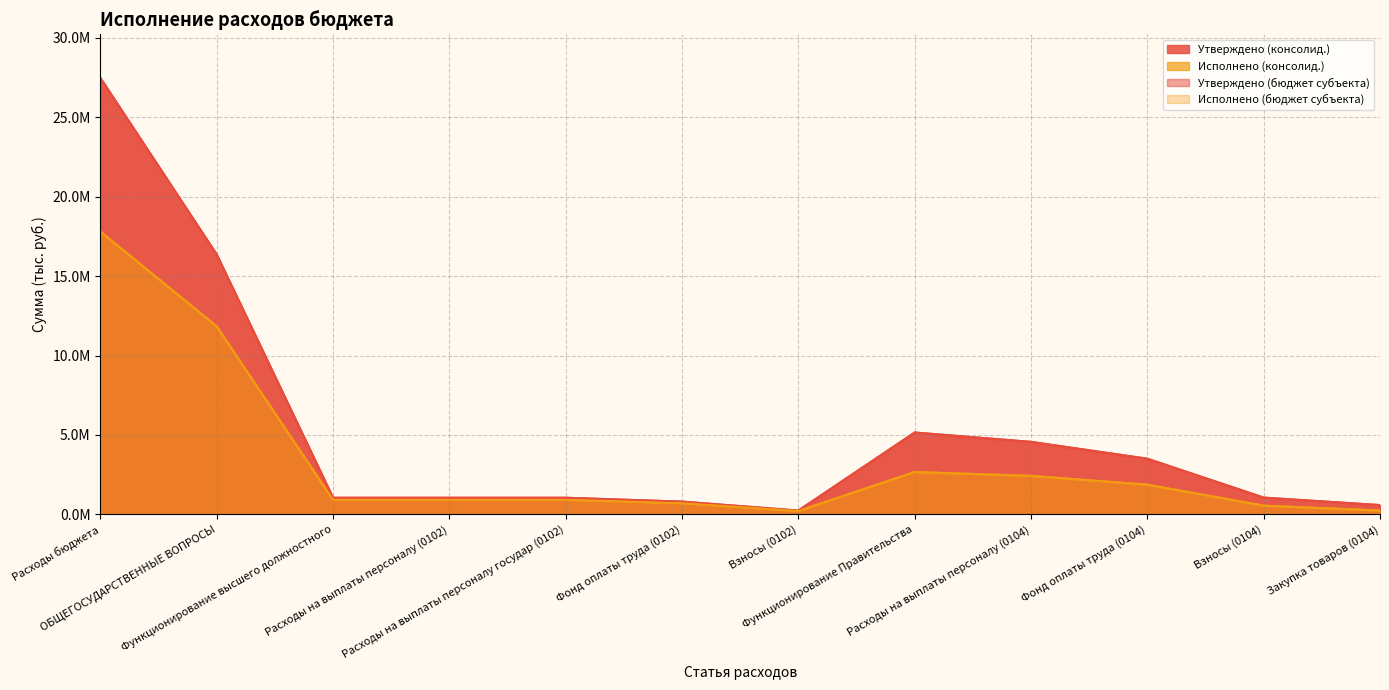

Reading right to left, what are all the values shown in this chart?

Утверждено (консолид.): 589593.9	1059055.0	3506803.0	4565858.0	5155451.9	243611.0	806660.0	1050271.0	1050271.0	1050271.0	16360302.5	27465821.5
Исполнено (консолид.): 242947.2	553557.5	1871621.9	2425179.5	2668126.7	212824.8	704717.9	917542.7	917542.7	917542.7	11838049.2	17796525.7
Утверждено (бюджет субъекта): 589593.9	1059055.0	3506803.0	4565858.0	5155451.9	243611.0	806660.0	1050271.0	1050271.0	1050271.0	16360302.5	27465821.5
Исполнено (бюджет субъекта): 242947.2	553557.5	1871621.9	2425179.5	2668126.7	212824.8	704717.9	917542.7	917542.7	917542.7	11838049.2	17796525.7